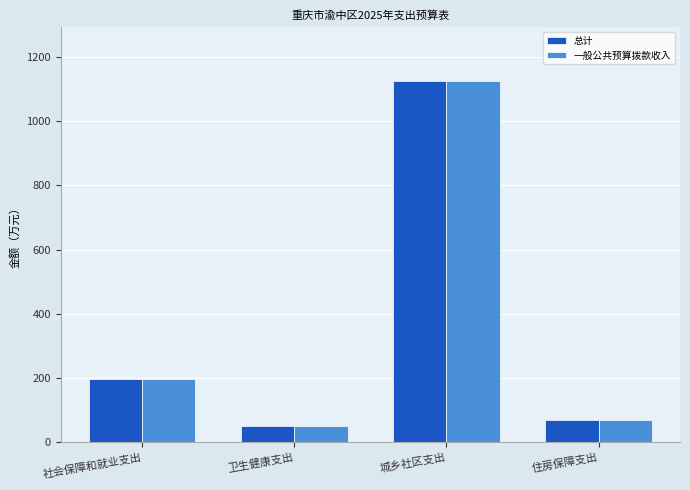

Where is 一般公共预算拨款收入 nearest to the value 588?

社会保障和就业支出